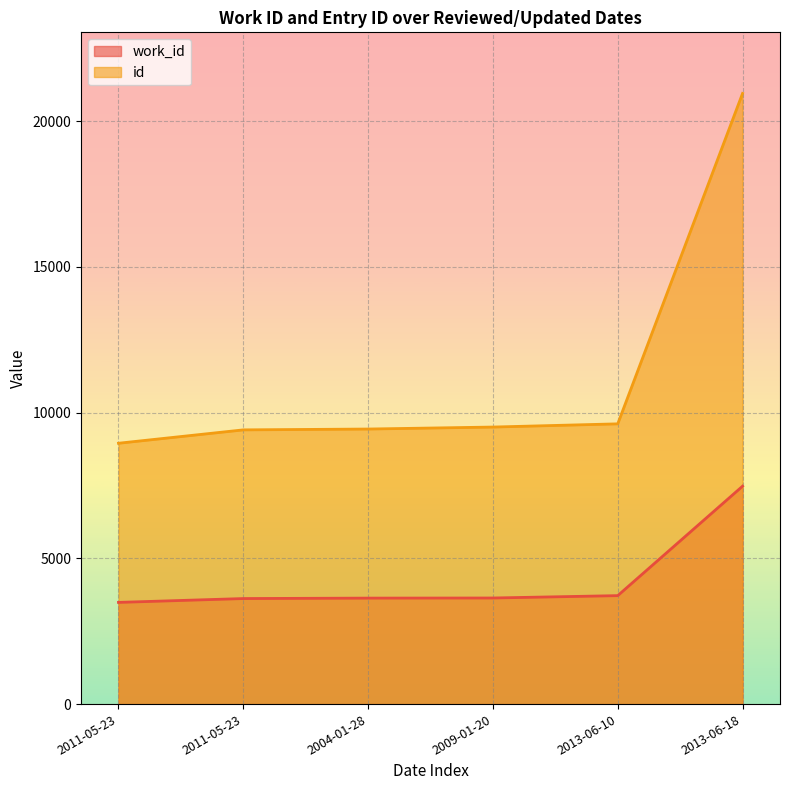

True or false: work_id and id intersect in this chart.

False